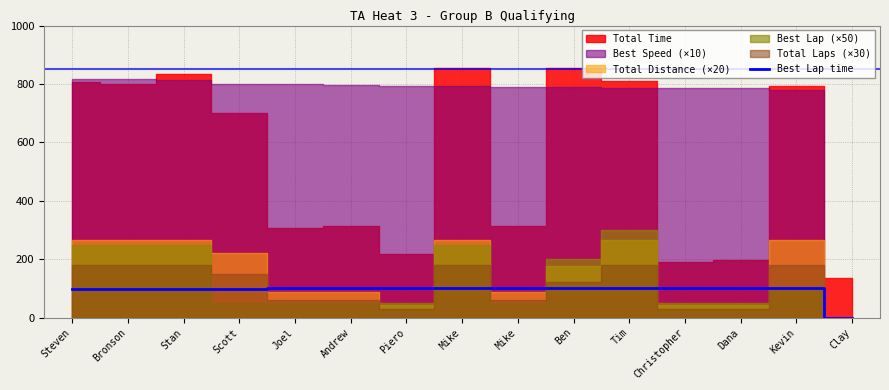

Count the number of categories in the chart.

15